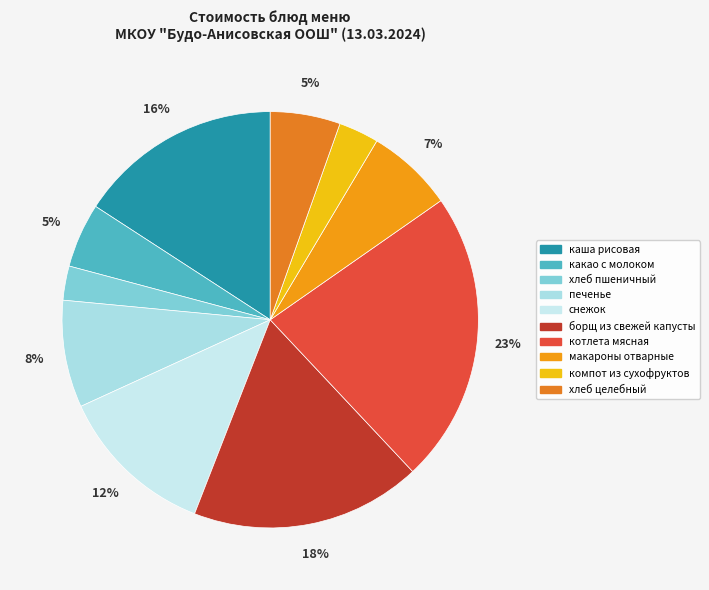

Rank the categories by value from lowest to highest.

хлеб пшеничный, компот из сухофруктов, какао с молоком, хлеб целебный, макароны отварные, печенье, снежок, каша рисовая, борщ из свежей капусты, котлета мясная